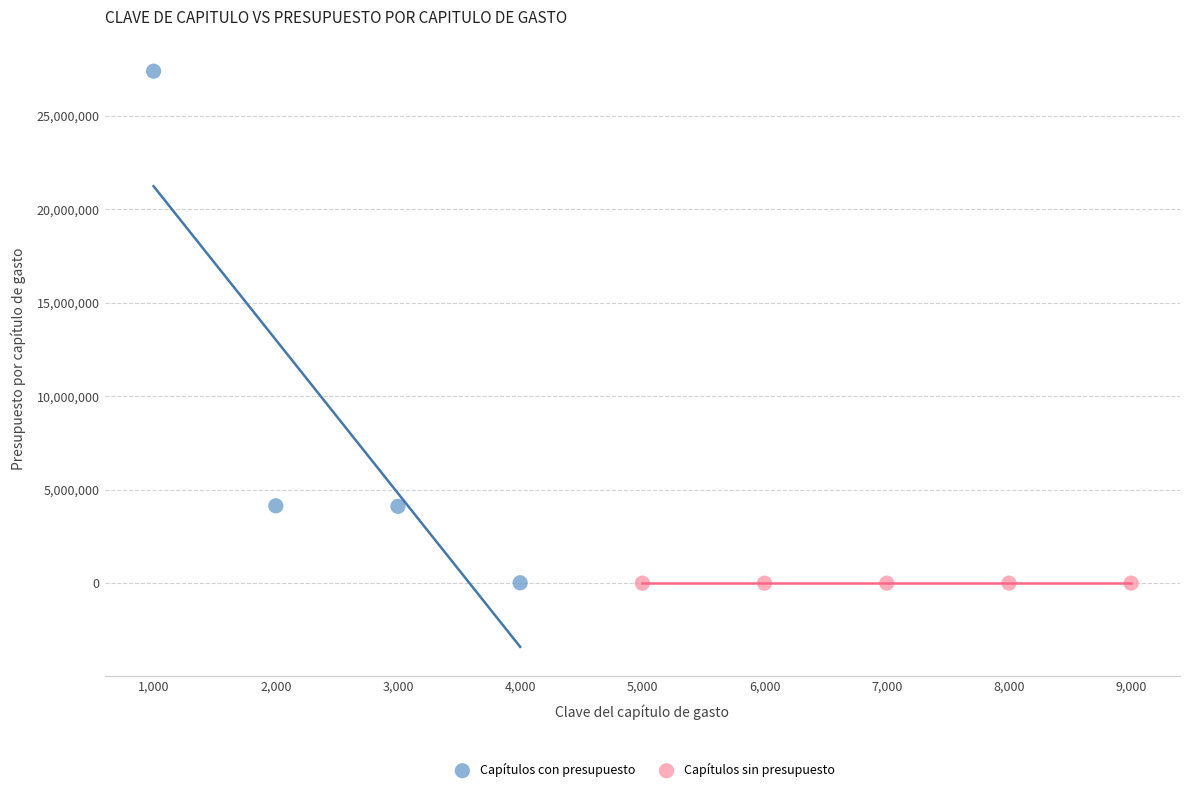

Which series contains the highest Y value?

Capítulos con presupuesto